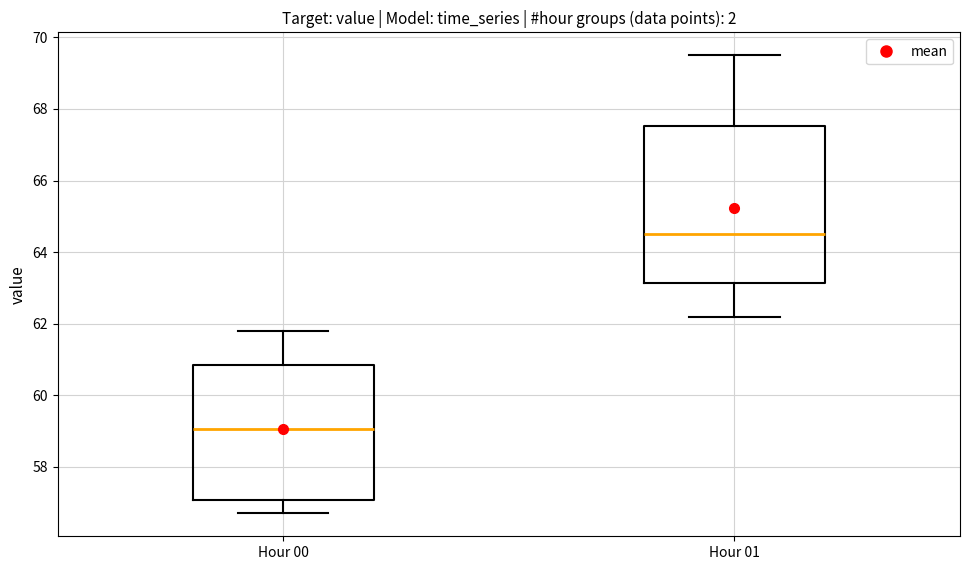

Which box is the tallest, from its lower edge to its upper edge?

Hour 01